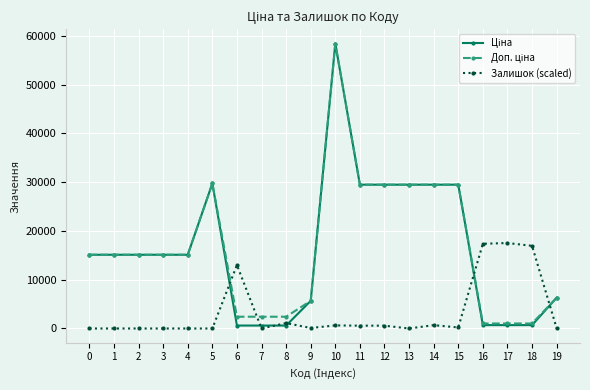

What is the maximum value shown in the chart?

58426.5